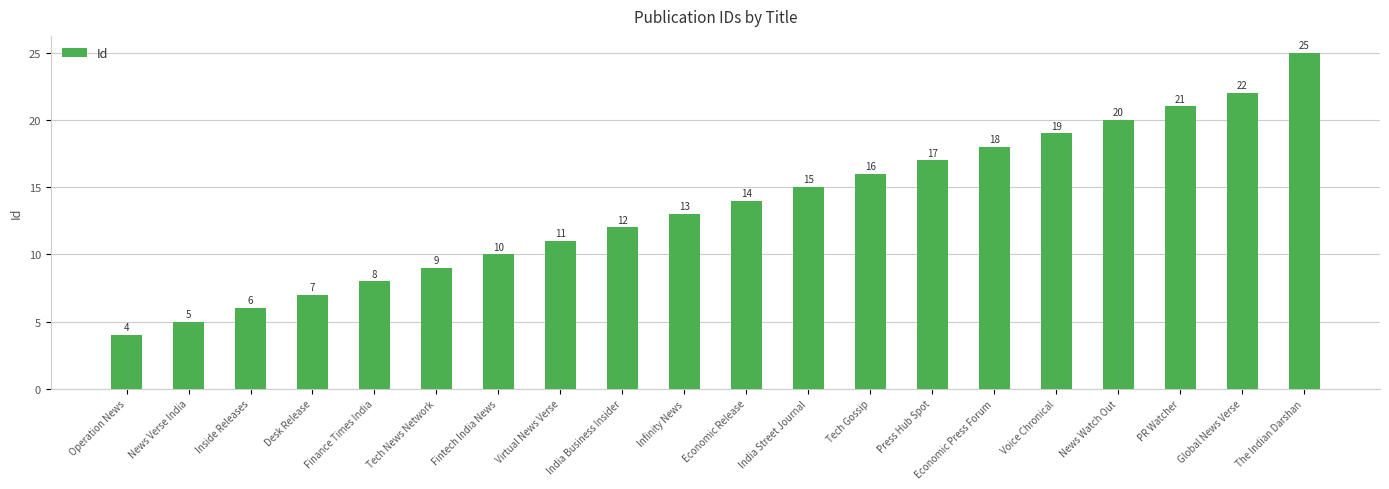

Which category has the lowest value across all series?

Operation News